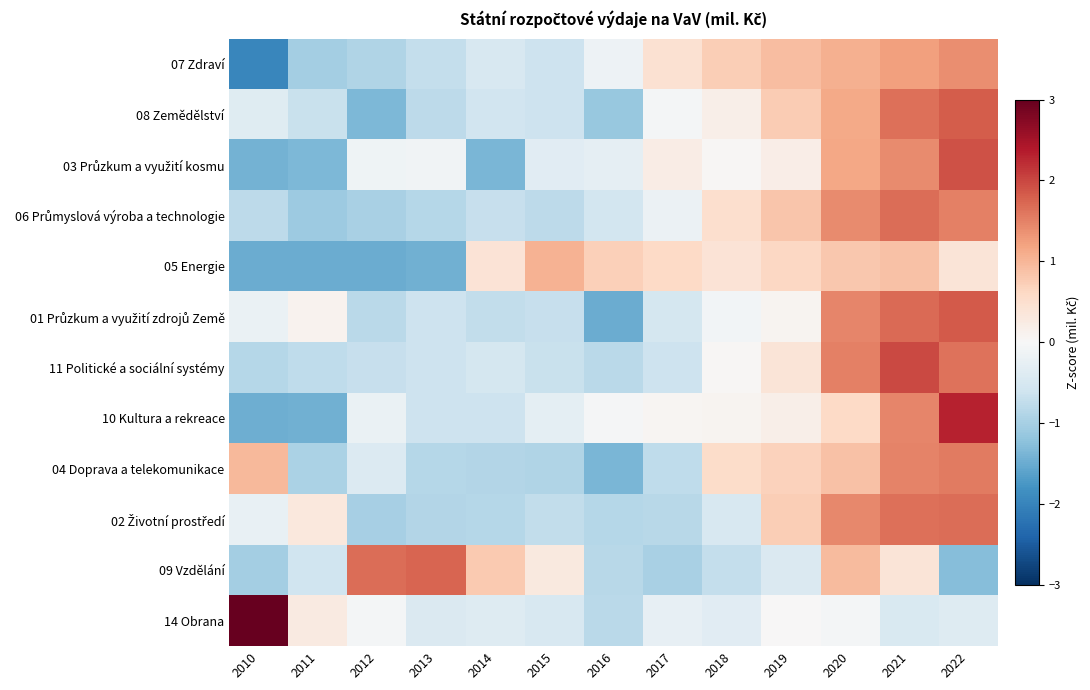

What is the spread (max minus min) of values at 2015?

2.0